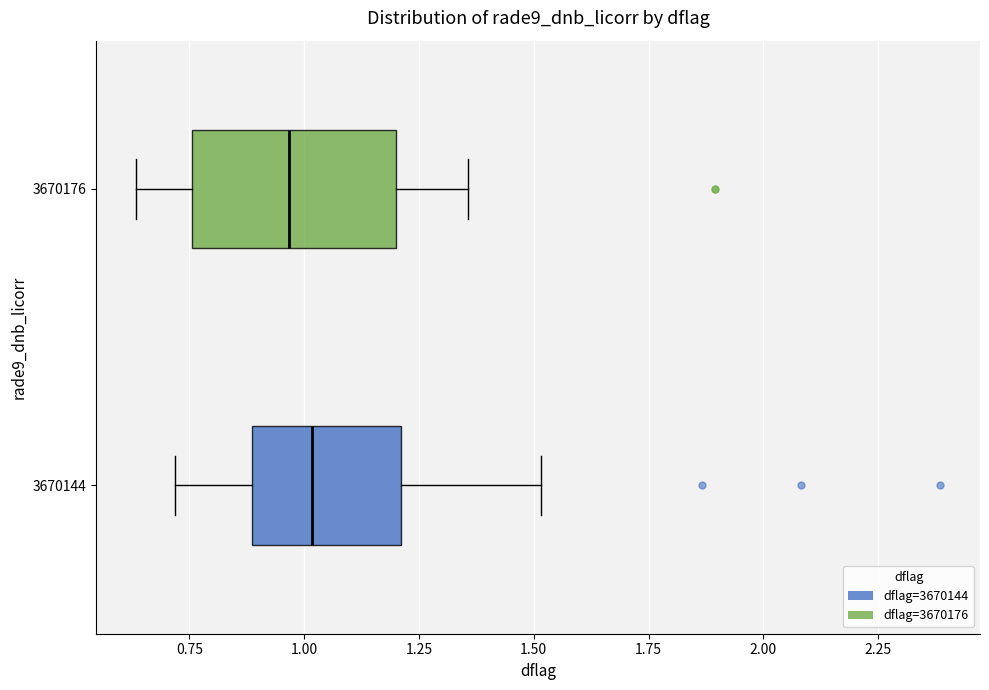

Which box is the widest, from its left edge to its right edge?

3670176